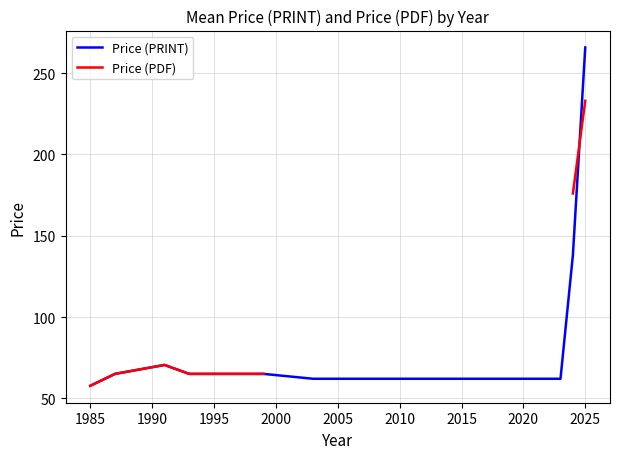

Count the number of data series in this chart.

2